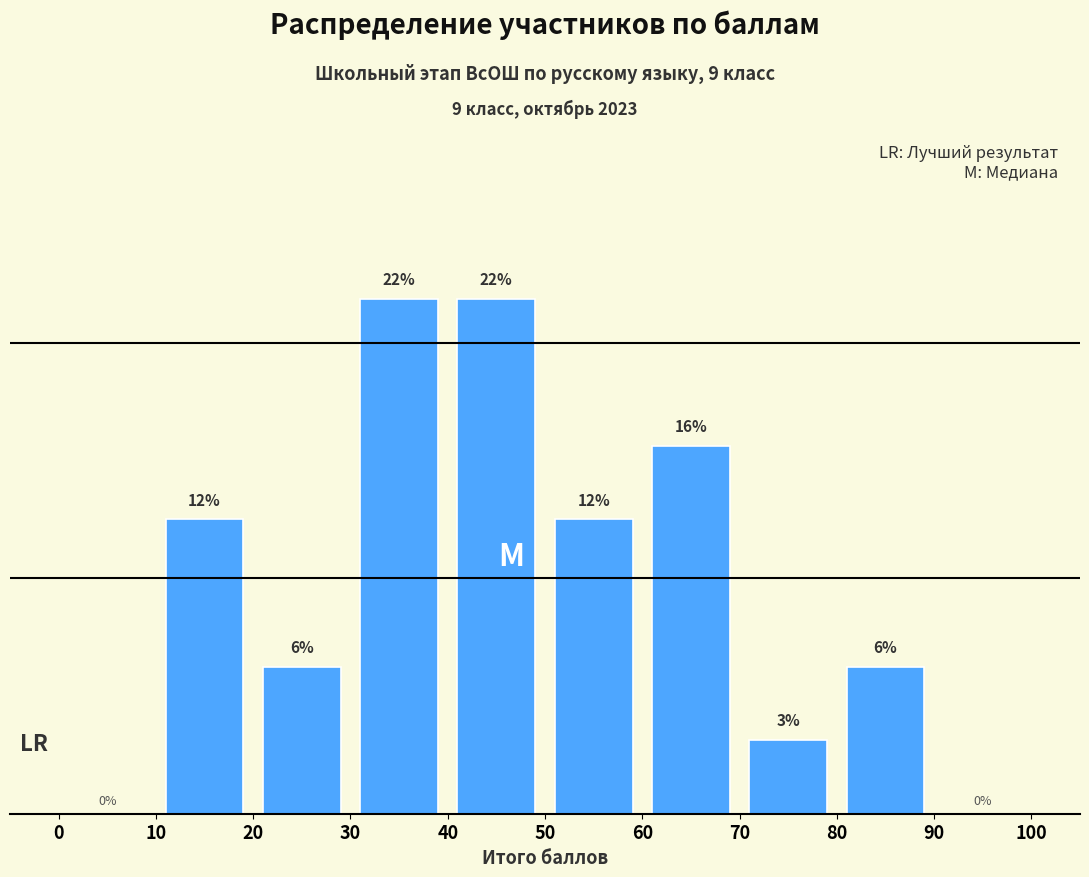

How many values are below 12?

5